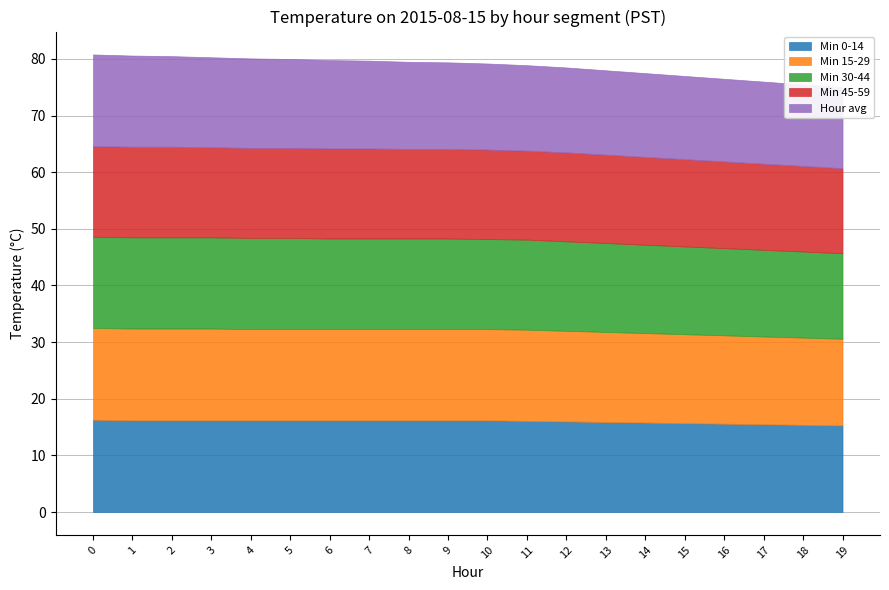

The Hour avg series shows 15.3 at 9. True or false?

True